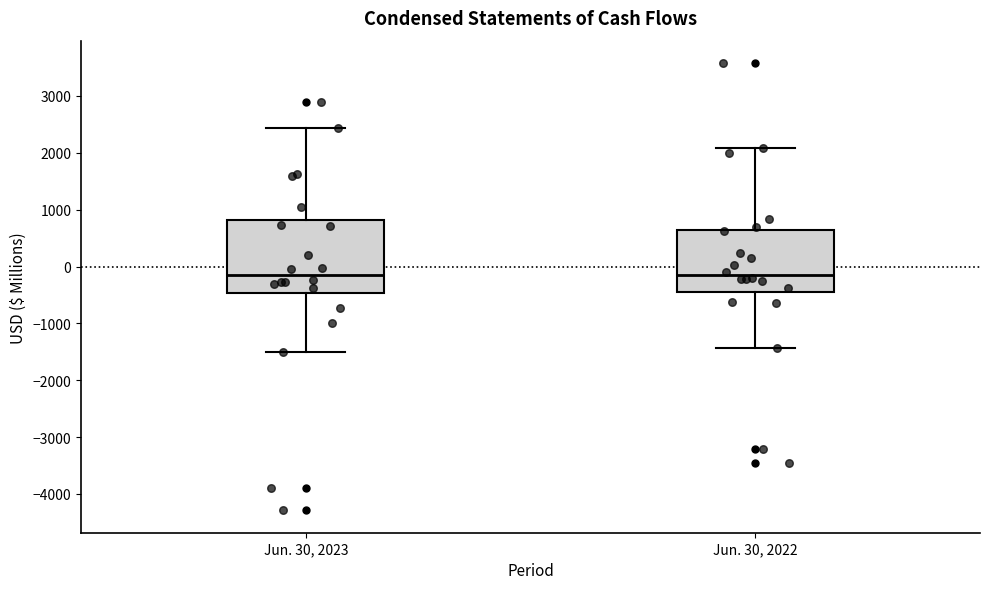

Reading left to right, read every box against the y-axis: the position of its median line, the range the box covers, and the ends of its whiskers. The values are not printed on the chart, so give them approximately, as read against the axis.

Jun. 30, 2023: median -100, box -500 to 800, whiskers -1500 to 2400
Jun. 30, 2022: median -100, box -400 to 600, whiskers -1400 to 2100